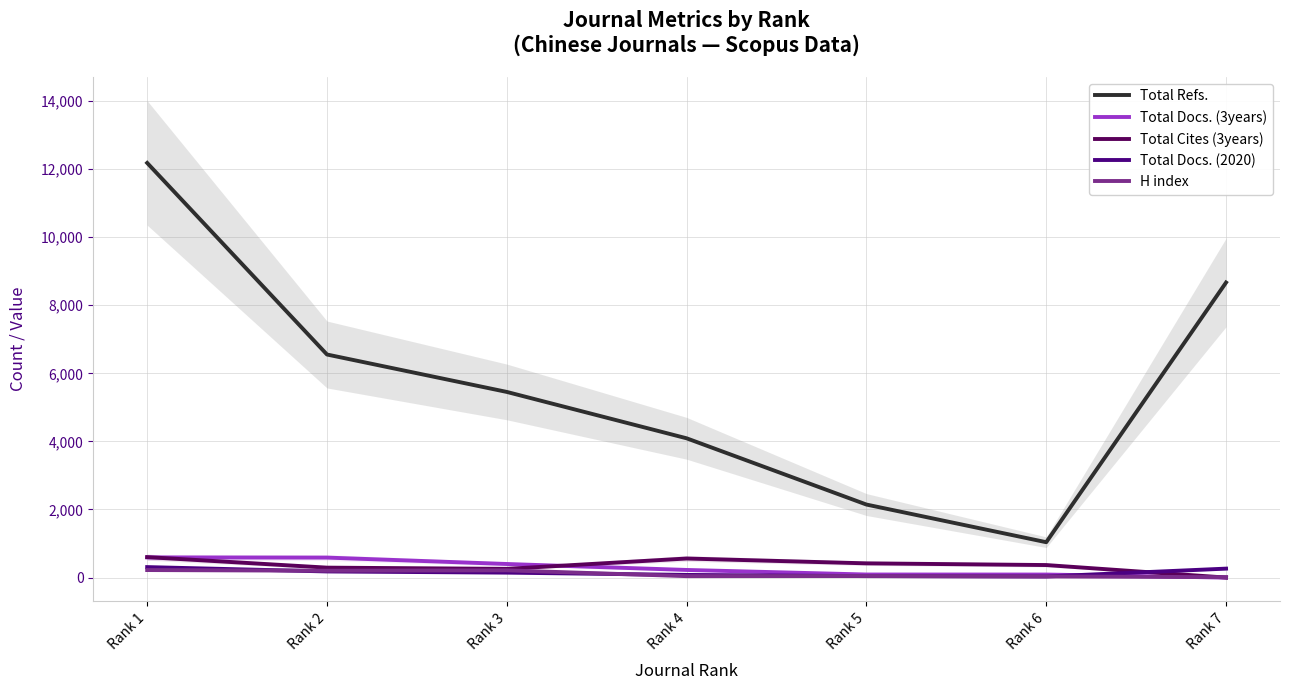

True or false: Total Cites (3years) and Total Refs. intersect in this chart.

False